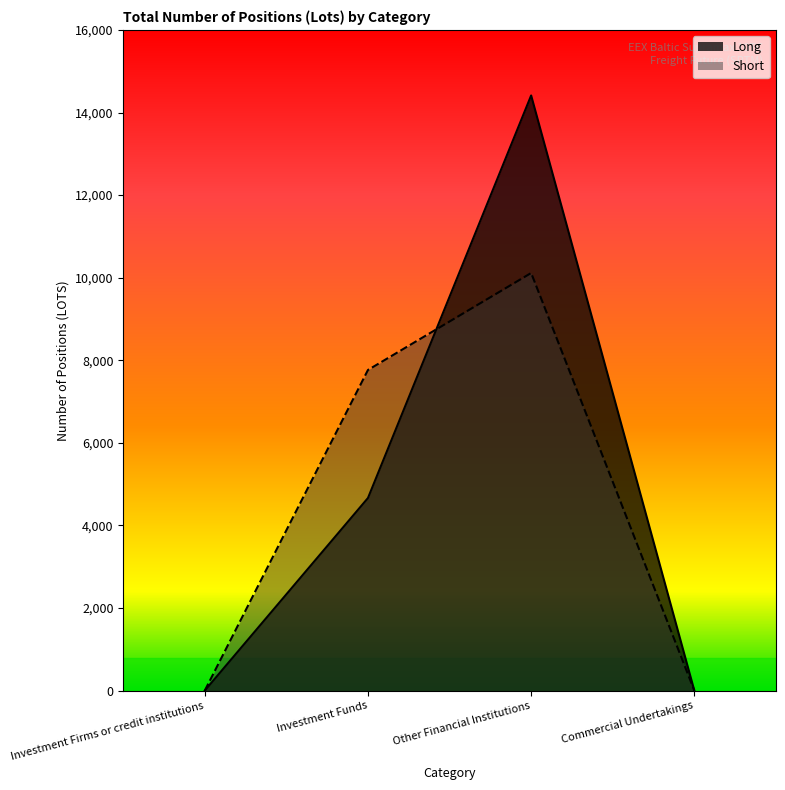

In Short, how many points are higher than both neighbors (excluding endpoints)?

1